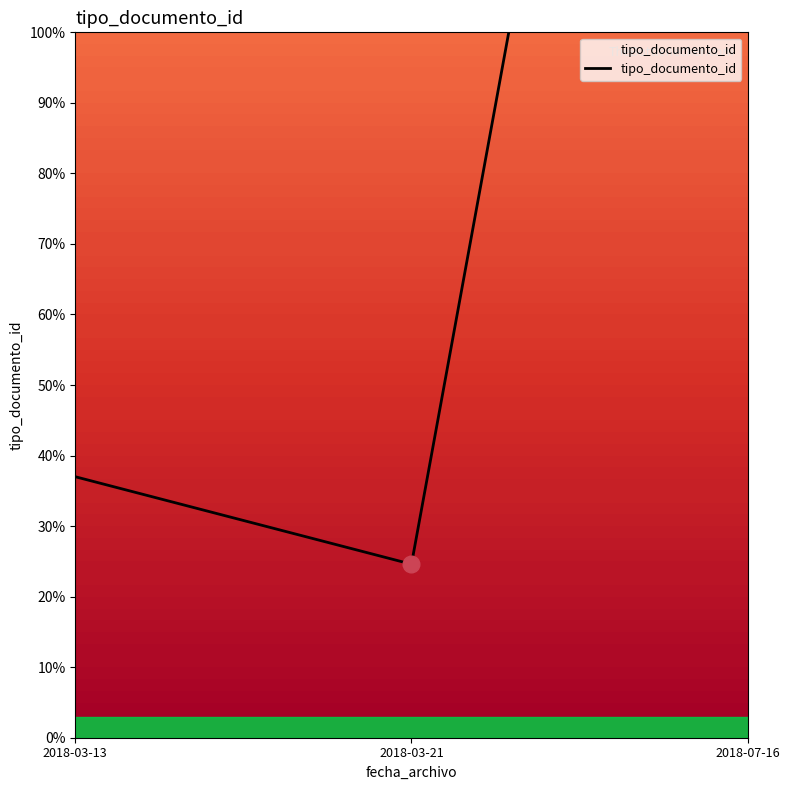

How many data points does each series have?

3